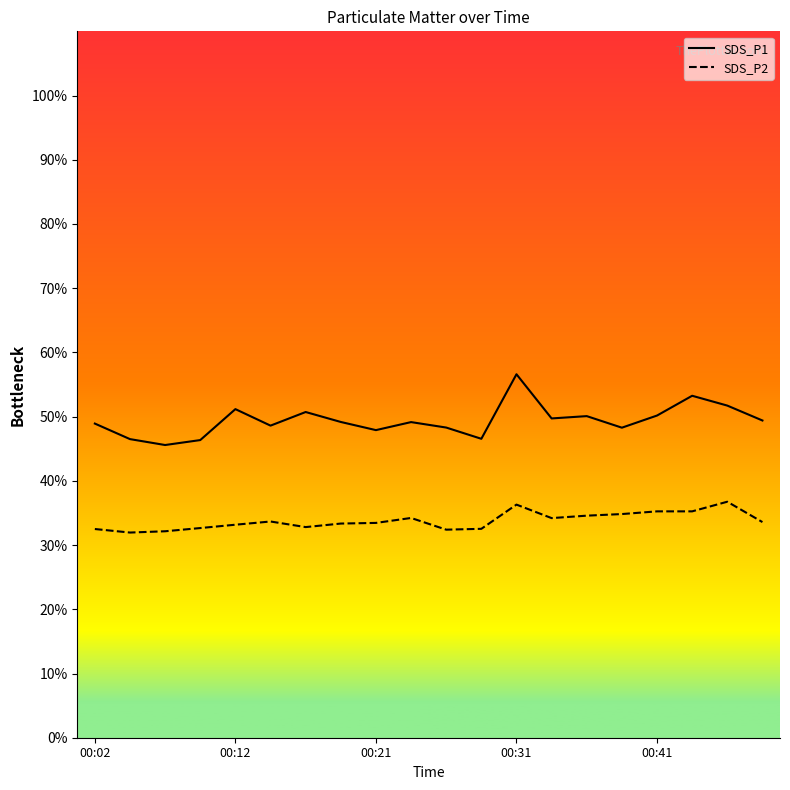

Which series has the widest spread of values?

SDS_P1